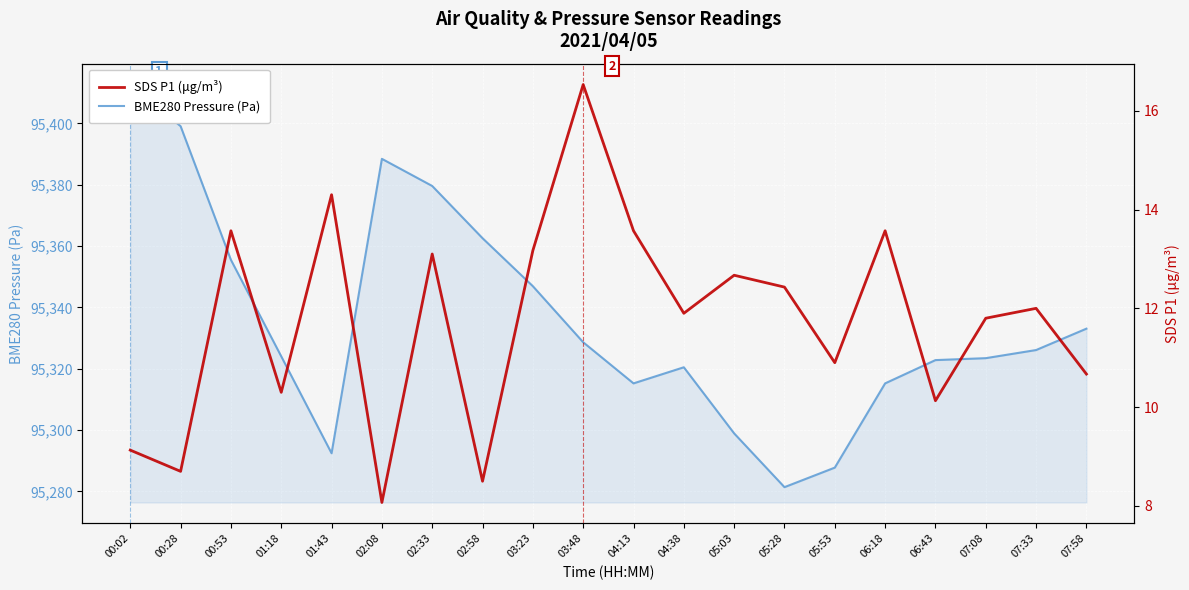

Rank the series by their maximum value, from highest to lowest.

BME280 Pressure (Pa), SDS P1 (μg/m³)